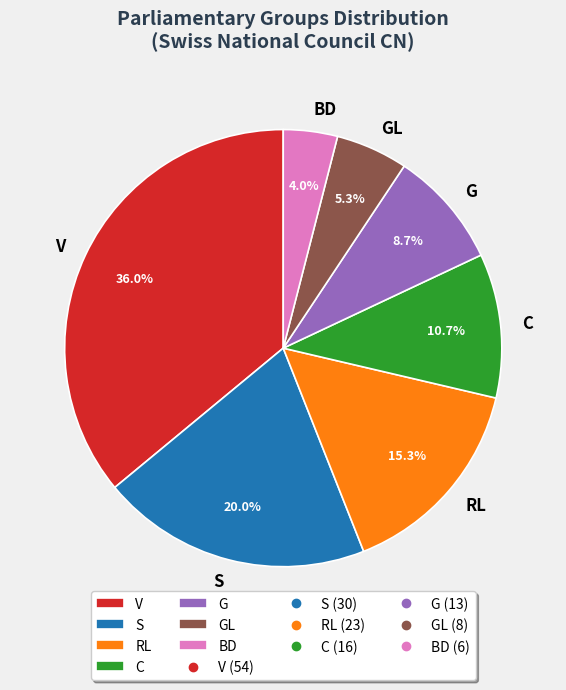

How many segments does this pie chart have?

7